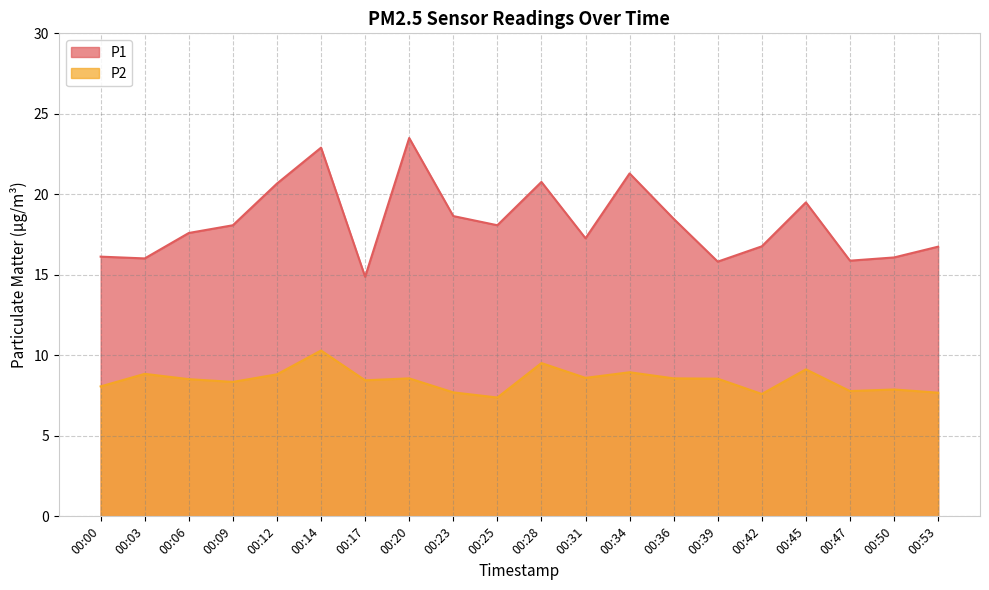

At which label does P2 first exceed 8?

00:00